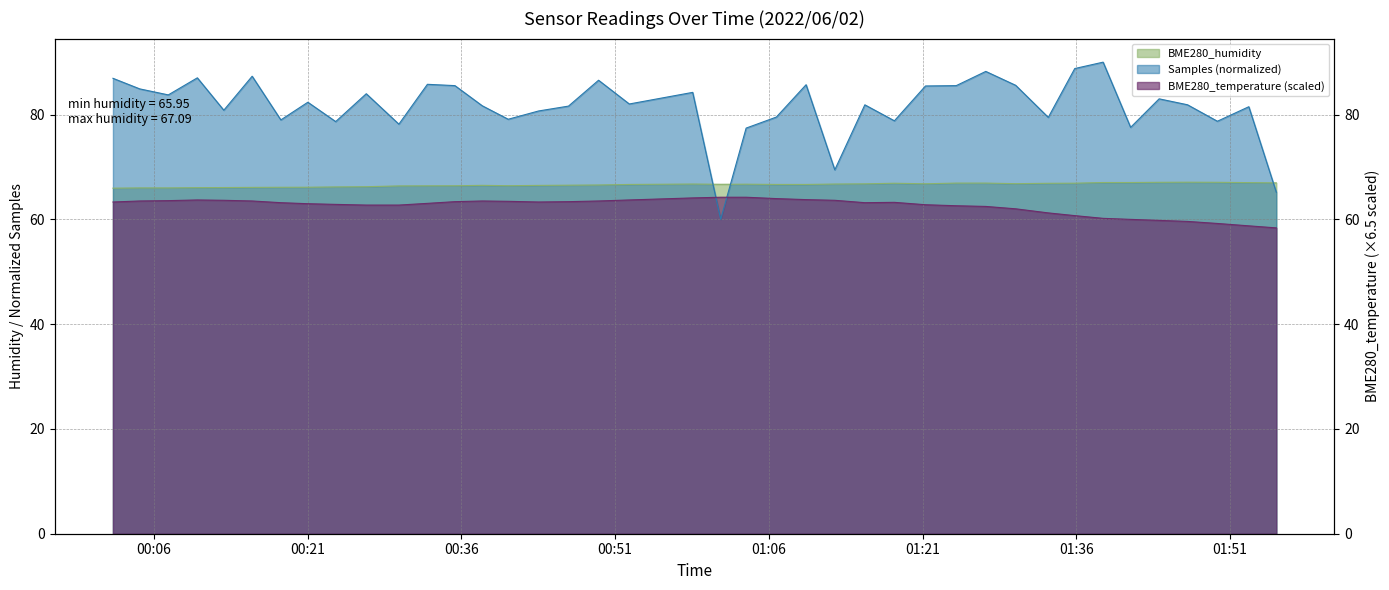

What is the difference between the maximum and minimum values in the BME280_humidity series?

1.1